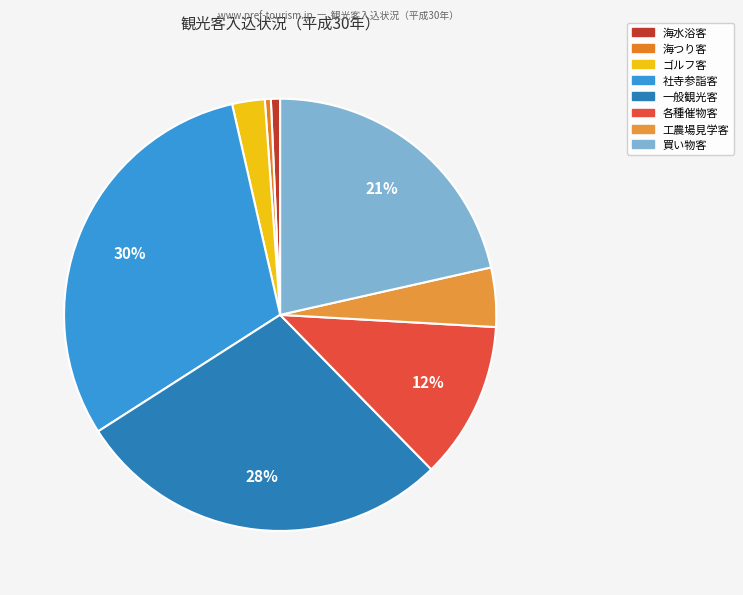

To the nearest percent, what is the difference between the largest and smallest slice percentages?

30%